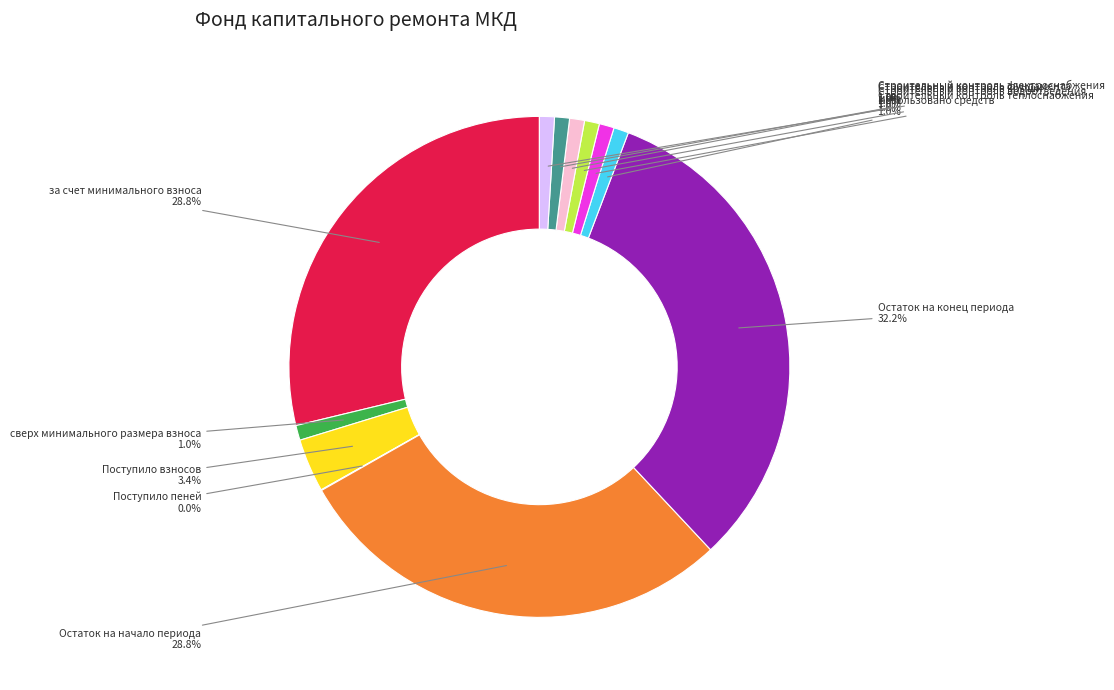

Is there a majority slice in this chart?

No